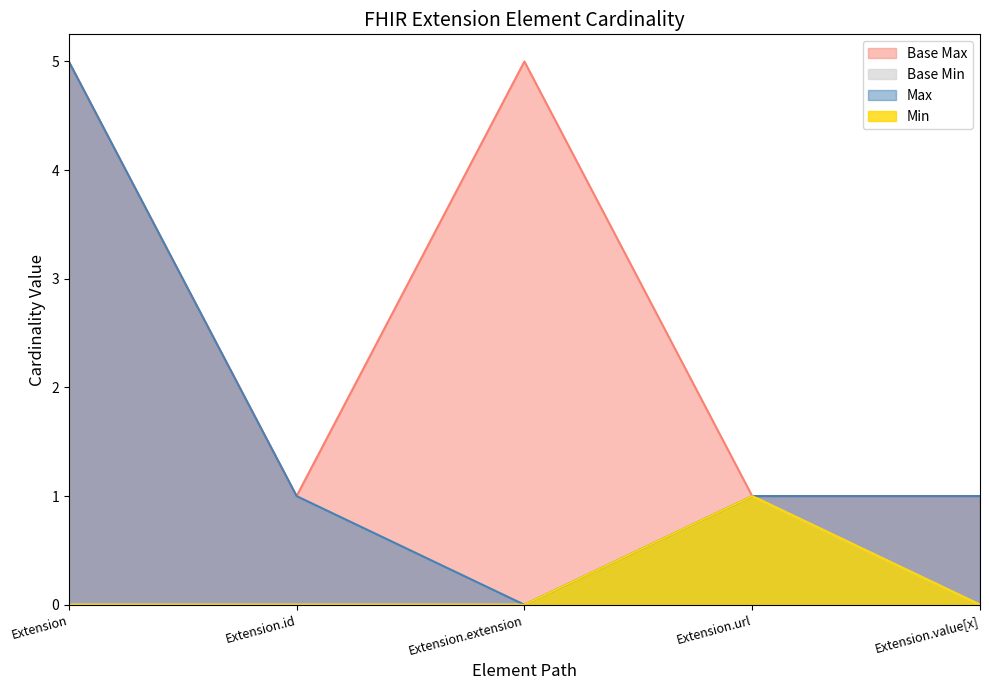

At how many categories does at least one series exceed 3?

2